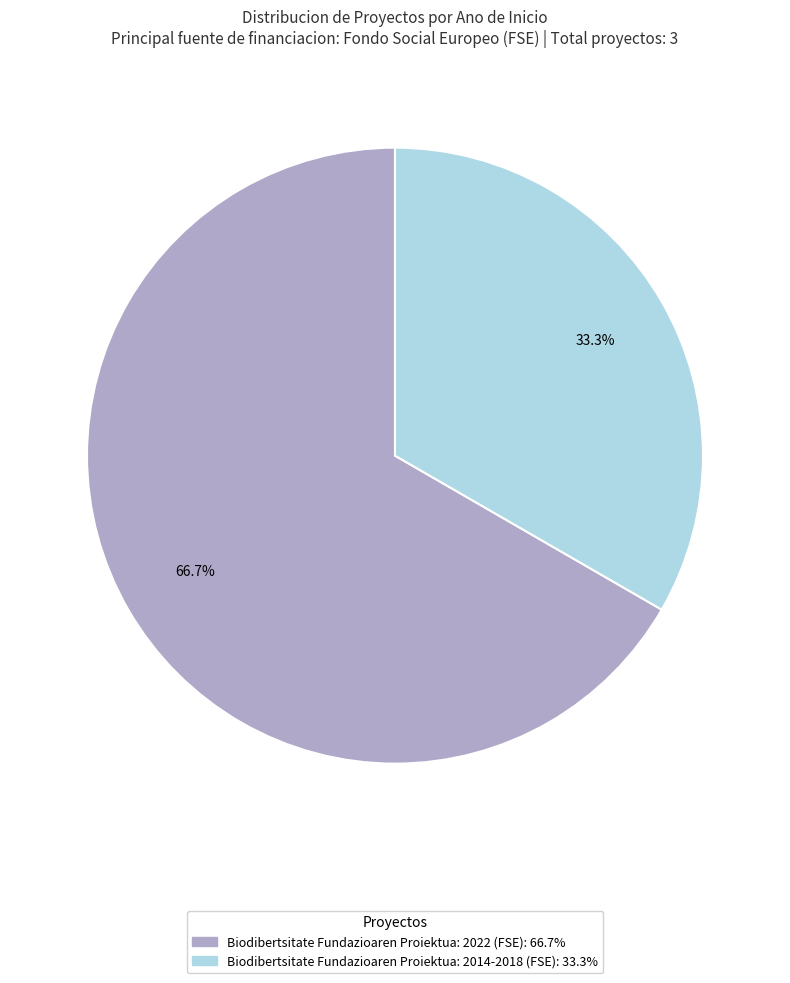

Is the sum of Biodibertsitate Fundazioaren Proiektua: 2022 (FSE): 66.7% and Biodibertsitate Fundazioaren Proiektua: 2014-2018 (FSE): 33.3% greater than half?

Yes